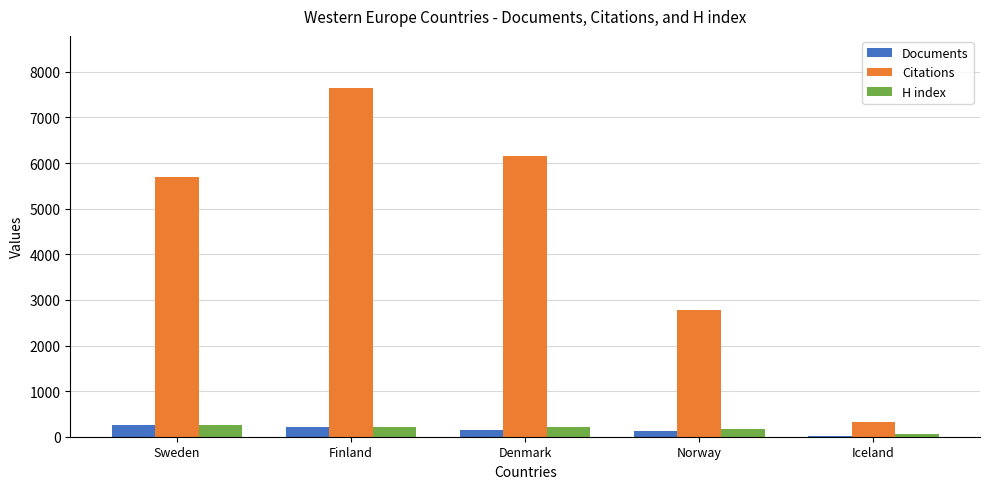

The Citations series shows 319 at Iceland. True or false?

True